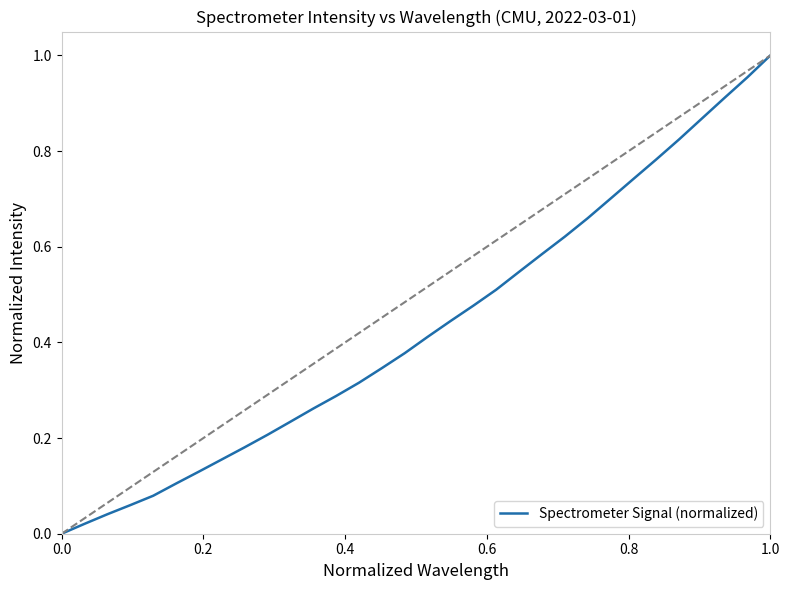

Is this an area chart (filled region under the line)?

No